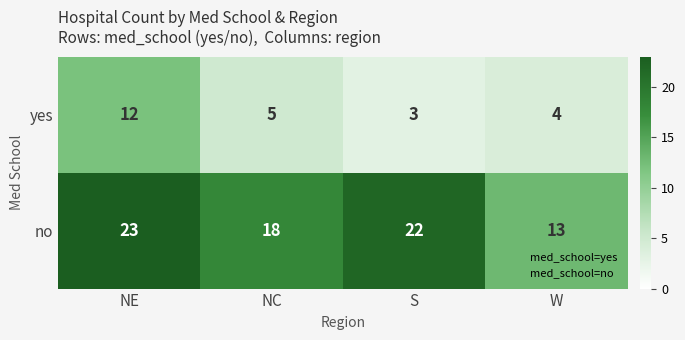

Reading left to right, what are all the values shown in this chart?

yes: NE=12	NC=5	S=3	W=4
no: NE=23	NC=18	S=22	W=13